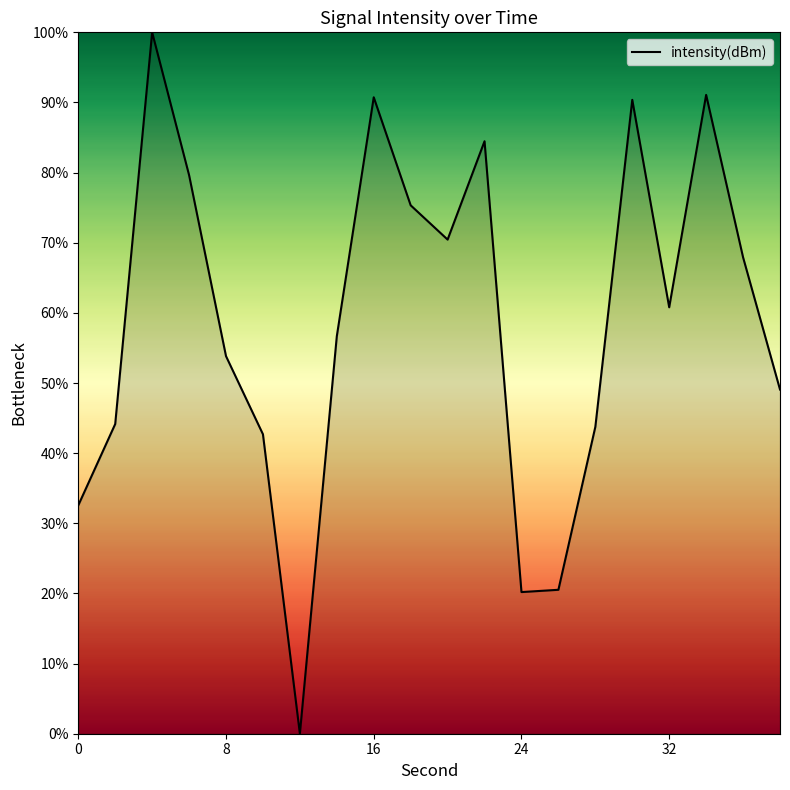

What is the maximum value shown in the chart?

100.0